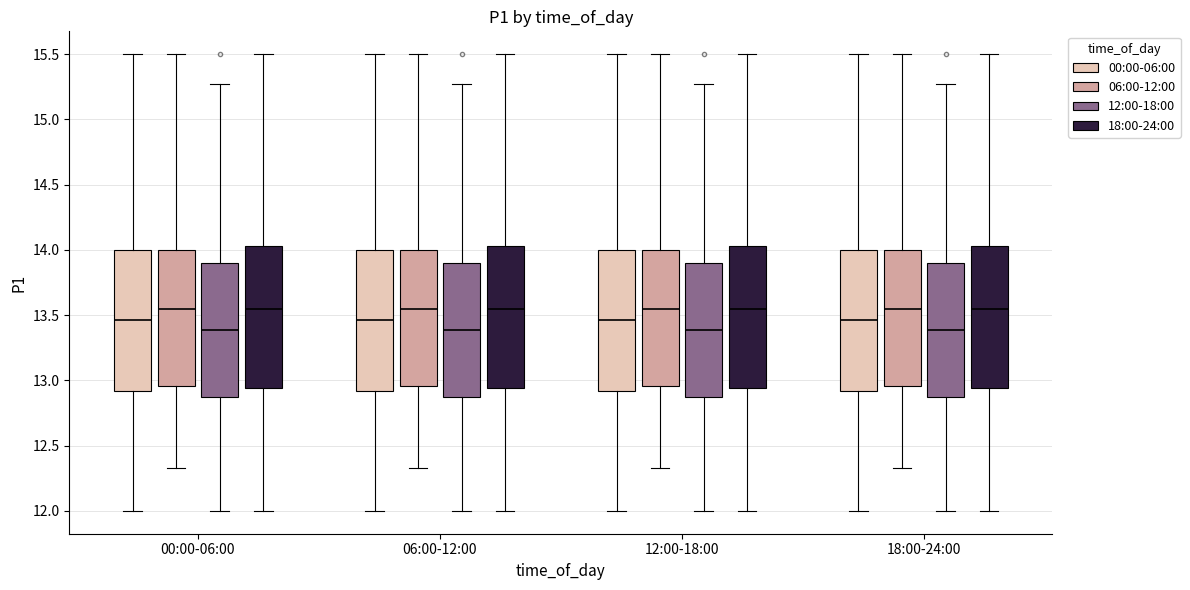

Reading left to right, transcribe this box plot: for each box, give where its median line is, the range the box spans, and where its two whiskers end, as read against the y-axis. The values are not printed on the chart, so give them approximately, as read against the axis.

00:00-06:00 (00:00-06:00): median 13.45, box 12.90 to 14.00, whiskers 12.00 to 15.50
00:00-06:00 (06:00-12:00): median 13.55, box 12.95 to 14.00, whiskers 12.35 to 15.50
00:00-06:00 (12:00-18:00): median 13.40, box 12.85 to 13.90, whiskers 12.00 to 15.25
00:00-06:00 (18:00-24:00): median 13.55, box 12.95 to 14.05, whiskers 12.00 to 15.50
06:00-12:00 (00:00-06:00): median 13.45, box 12.90 to 14.00, whiskers 12.00 to 15.50
06:00-12:00 (06:00-12:00): median 13.55, box 12.95 to 14.00, whiskers 12.35 to 15.50
06:00-12:00 (12:00-18:00): median 13.40, box 12.85 to 13.90, whiskers 12.00 to 15.25
06:00-12:00 (18:00-24:00): median 13.55, box 12.95 to 14.05, whiskers 12.00 to 15.50
12:00-18:00 (00:00-06:00): median 13.45, box 12.90 to 14.00, whiskers 12.00 to 15.50
12:00-18:00 (06:00-12:00): median 13.55, box 12.95 to 14.00, whiskers 12.35 to 15.50
12:00-18:00 (12:00-18:00): median 13.40, box 12.85 to 13.90, whiskers 12.00 to 15.25
12:00-18:00 (18:00-24:00): median 13.55, box 12.95 to 14.05, whiskers 12.00 to 15.50
18:00-24:00 (00:00-06:00): median 13.45, box 12.90 to 14.00, whiskers 12.00 to 15.50
18:00-24:00 (06:00-12:00): median 13.55, box 12.95 to 14.00, whiskers 12.35 to 15.50
18:00-24:00 (12:00-18:00): median 13.40, box 12.85 to 13.90, whiskers 12.00 to 15.25
18:00-24:00 (18:00-24:00): median 13.55, box 12.95 to 14.05, whiskers 12.00 to 15.50